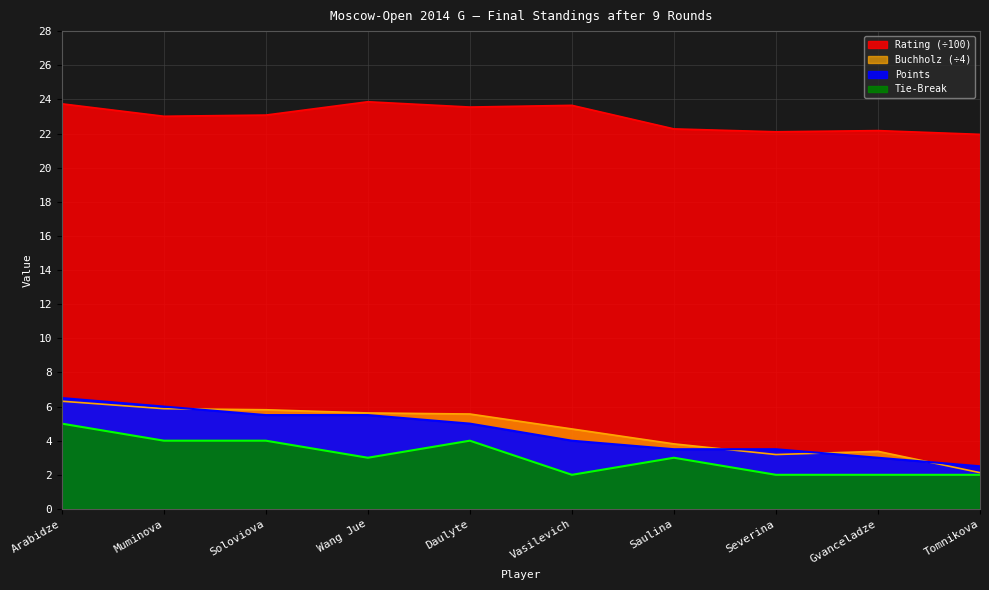

What is the label of the 6th point from the left?

Vasilevich